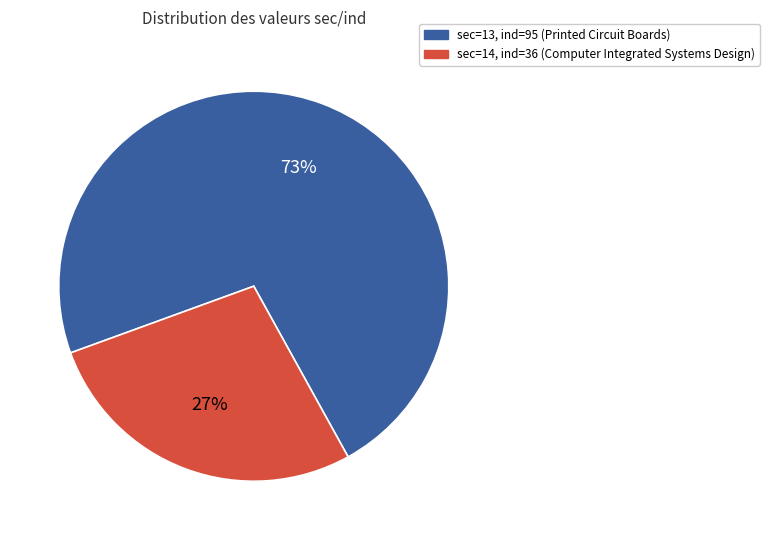

Does any single category account for the majority?

Yes